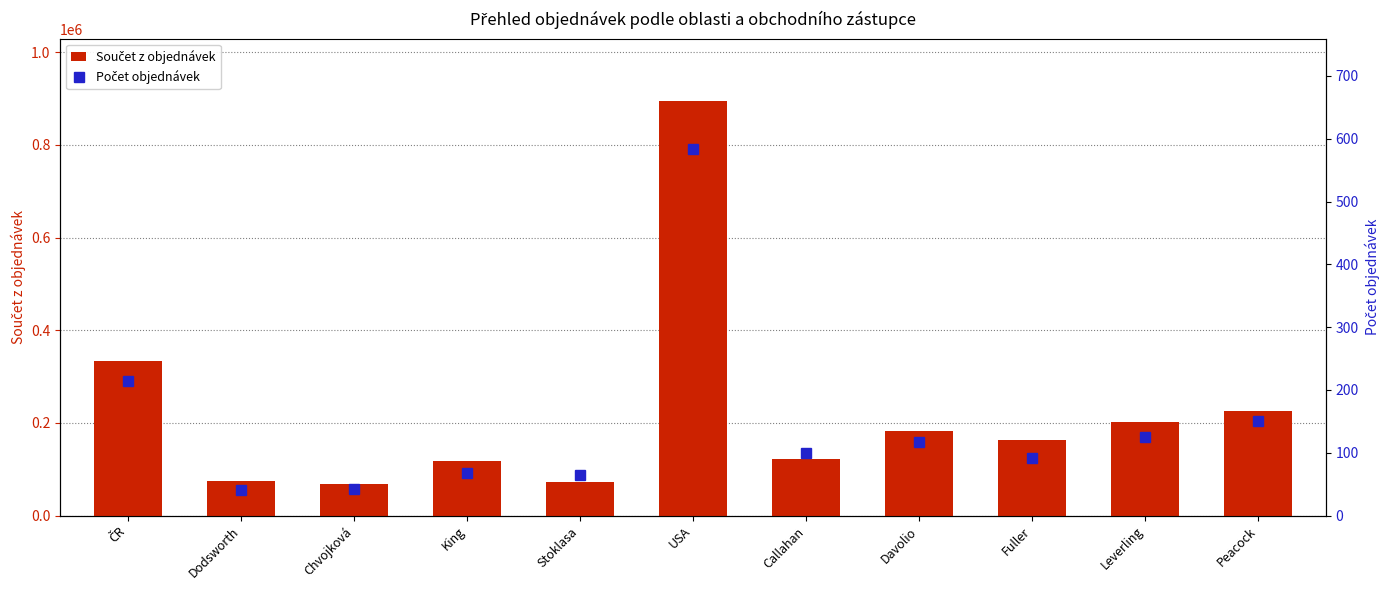

What is the value of the Součet z objednávek bar at the 4th from the left?

116963.0